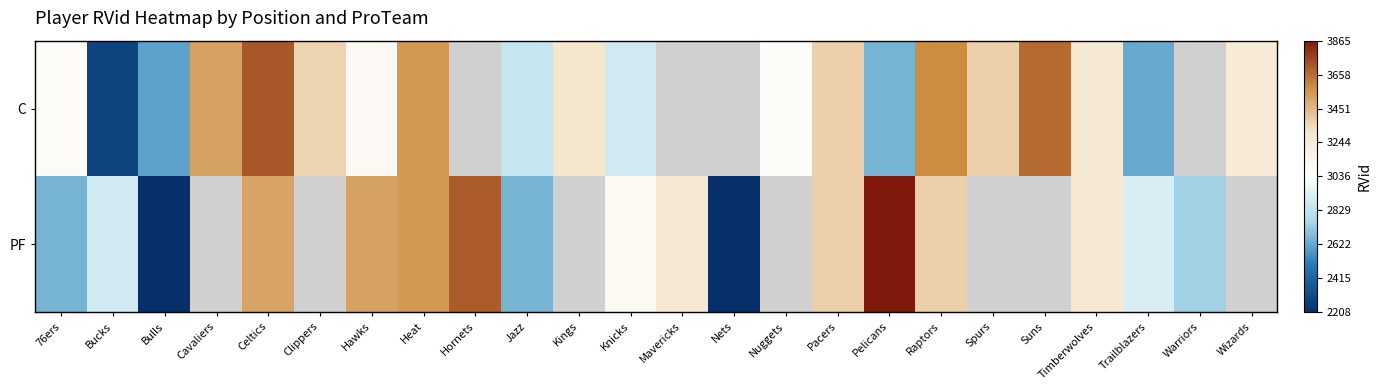

How many distinct data groups are displayed?

2